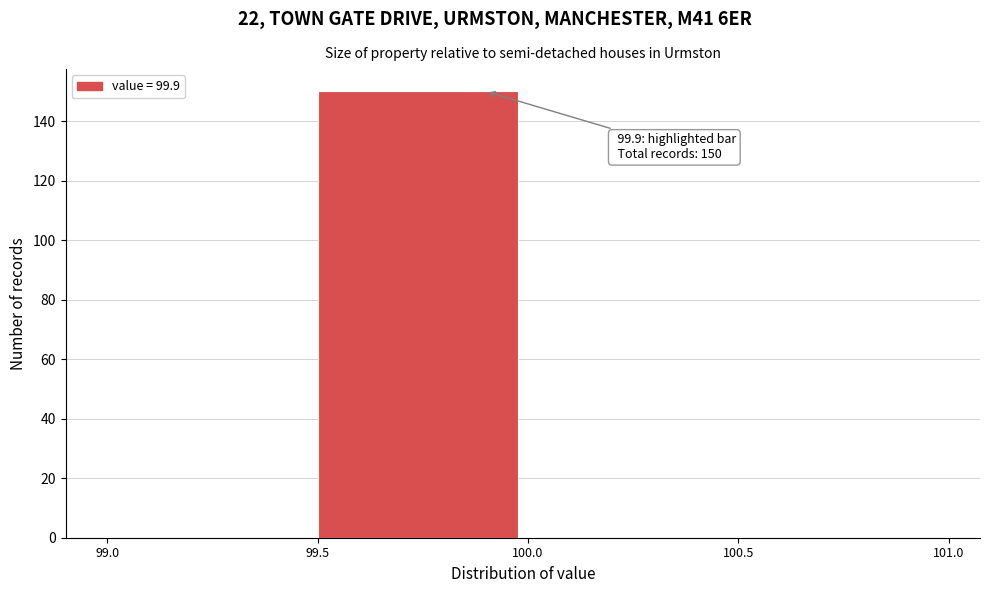

Over which range of the x-axis is the bar tallest?

99.5 to 100.0